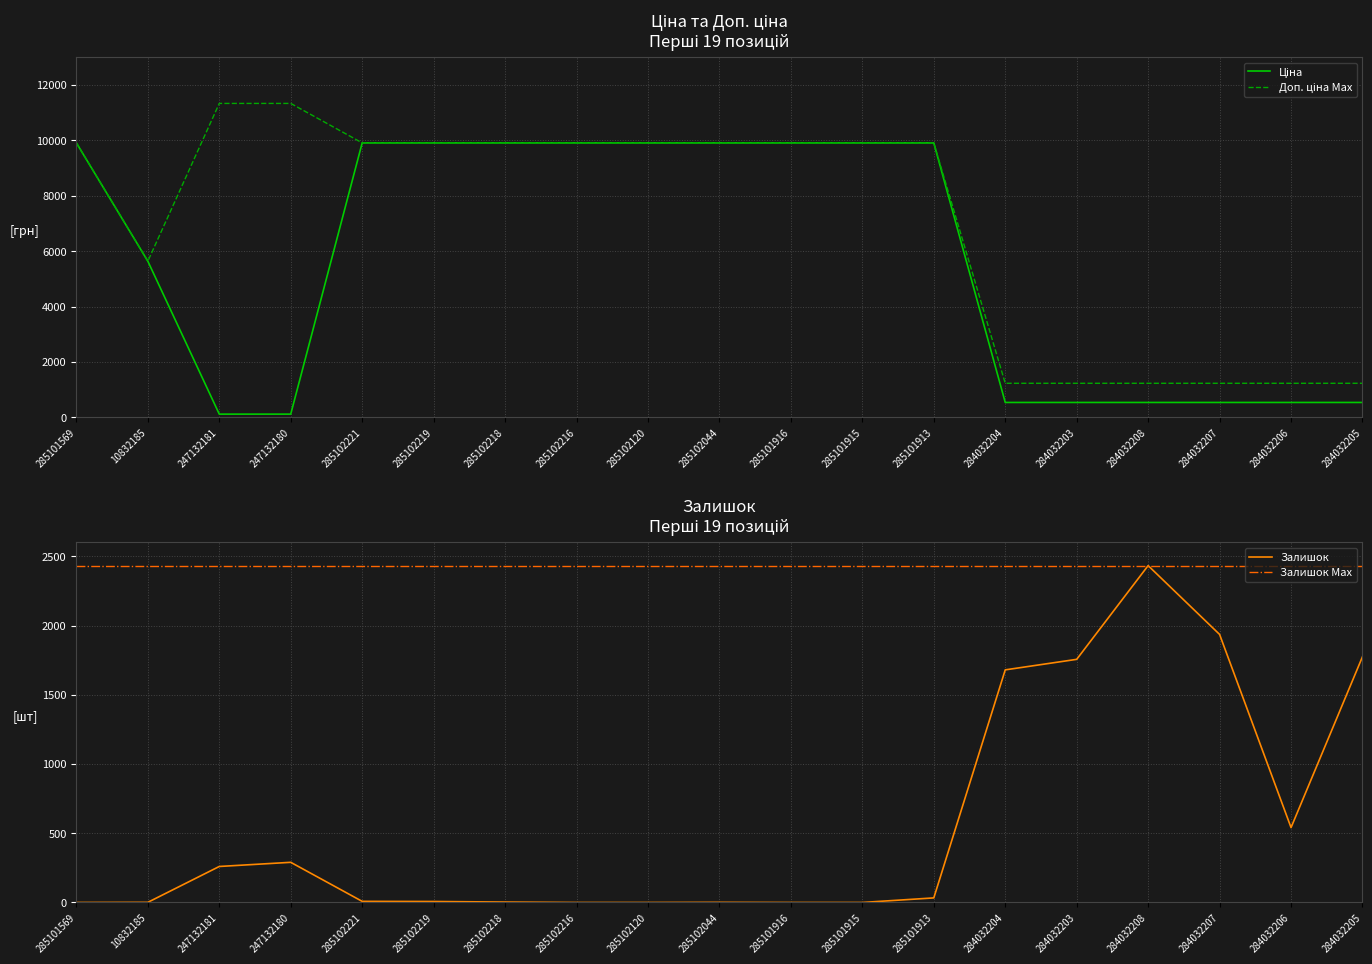

At which category does Залишок reach its first local peak?

247132180